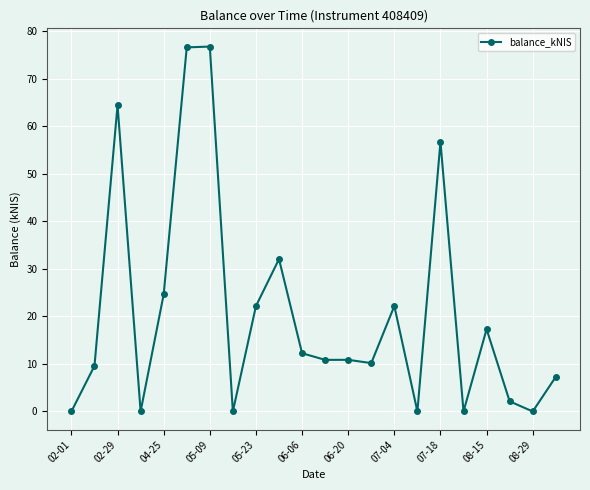

What is the greatest value displayed?

76.7